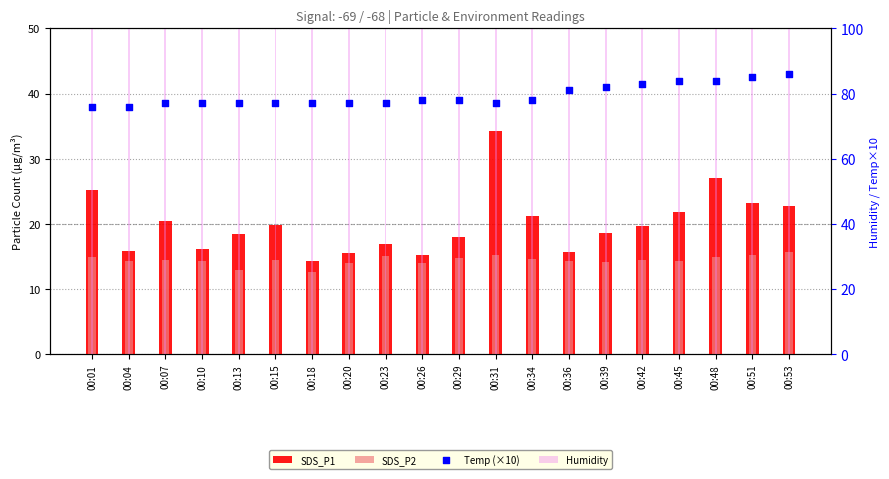

Which series has the widest spread of Y values?

SDS_P1